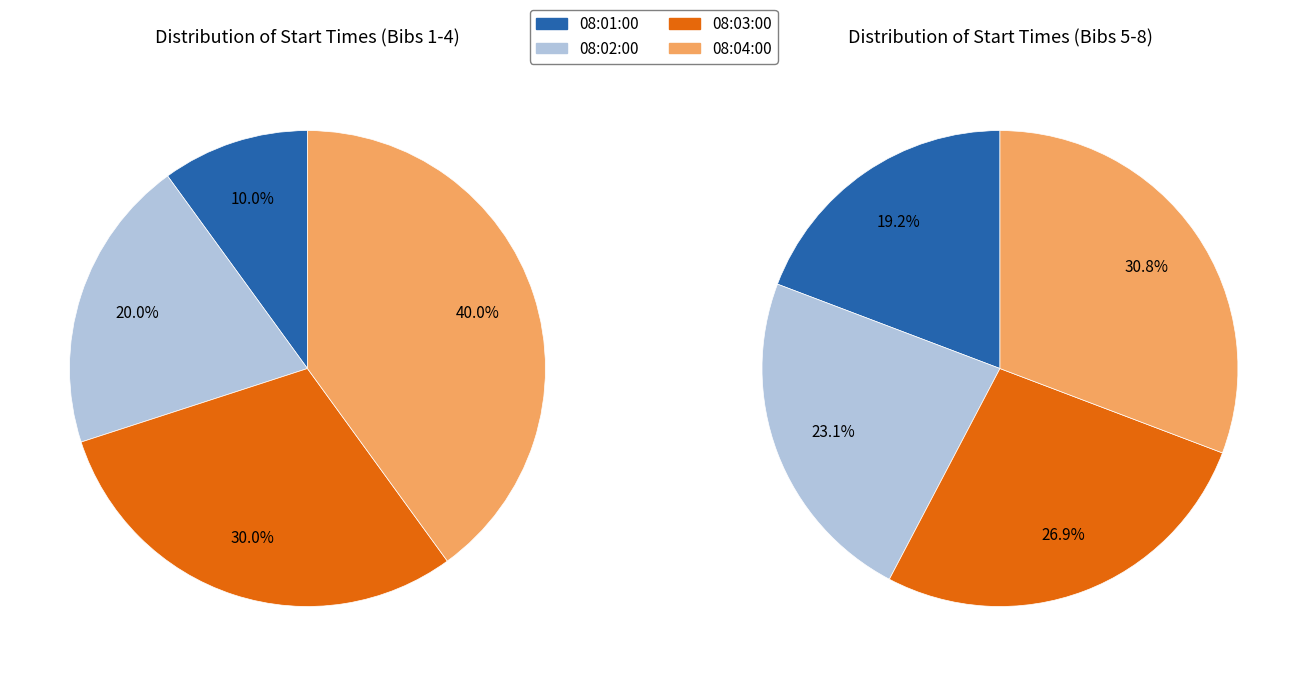

Which category has the smallest portion of the pie?

08:01:00